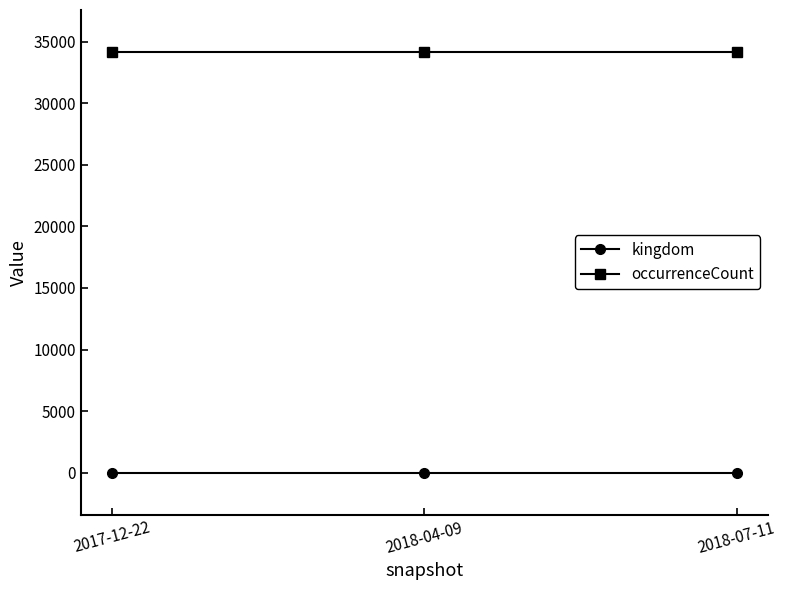

What is the label of the 2nd point from the right?

2018-04-09